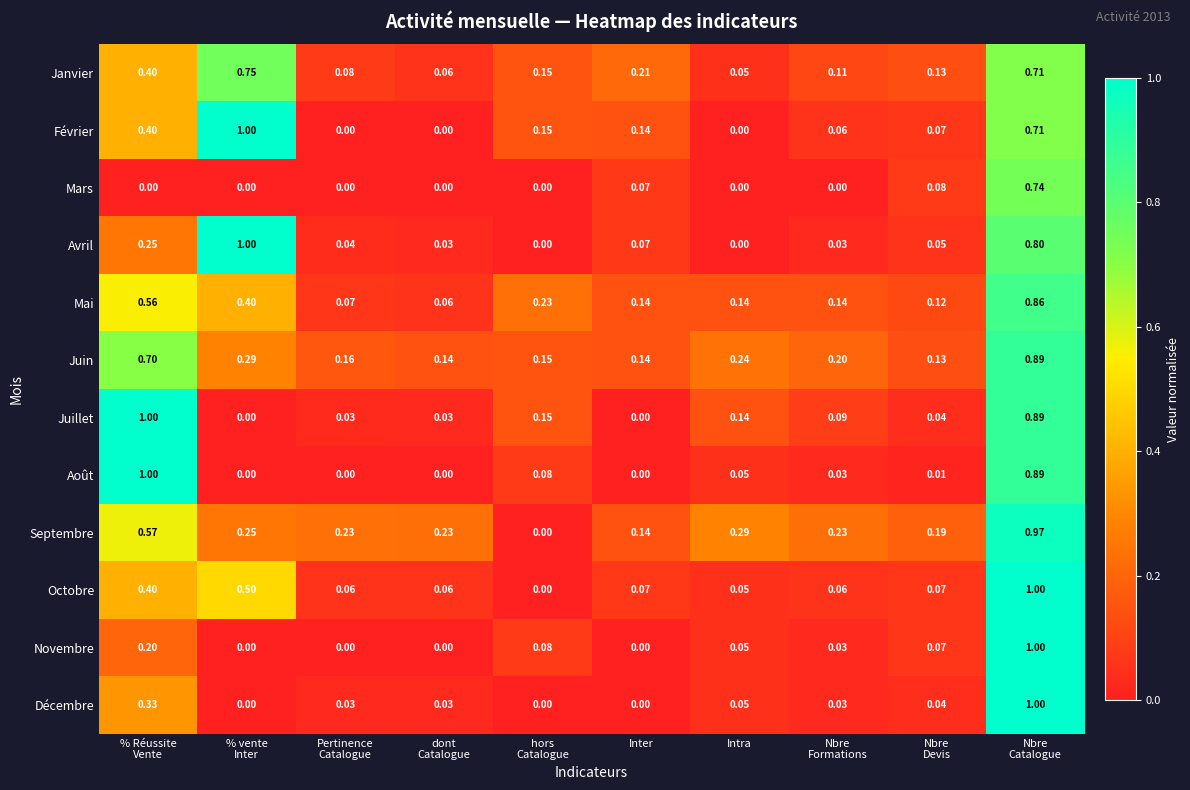

Which series has the largest total across all categories?

Septembre